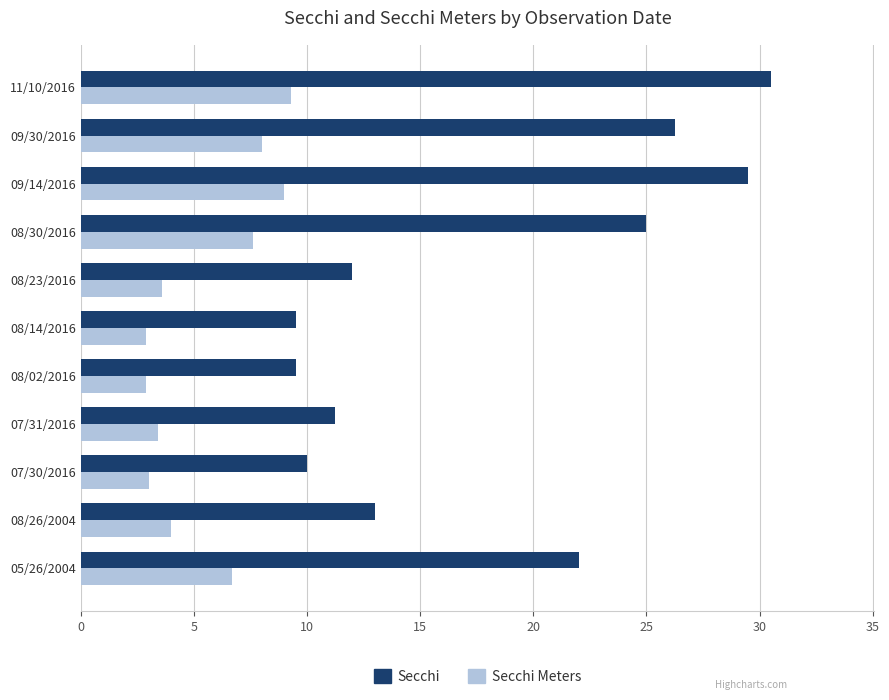

What is the total value across all series at 08/26/2004?

17.0